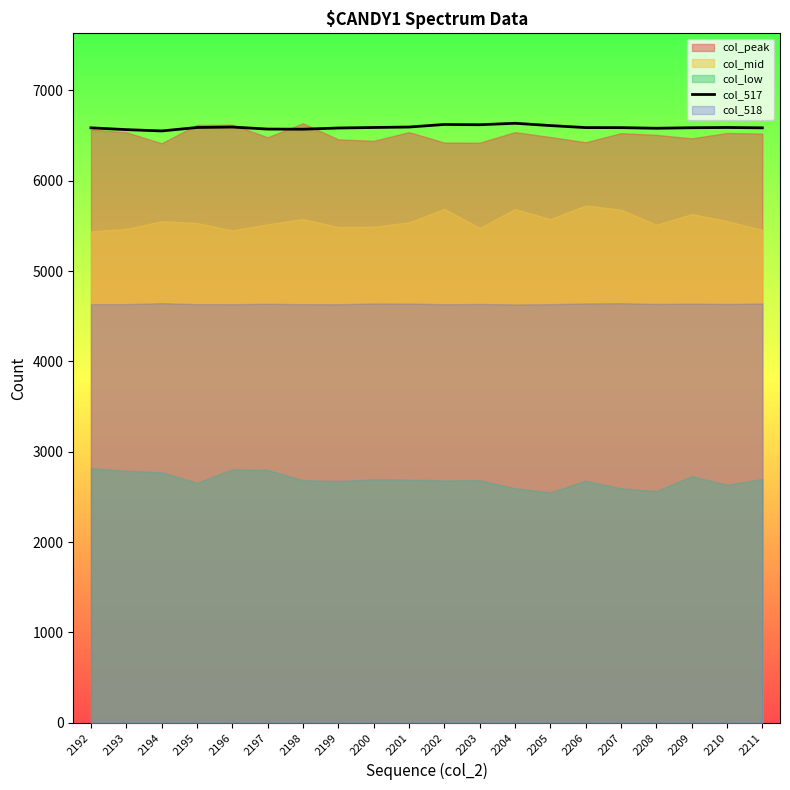

Is it true that col_517 equals 6593.3 at 2196?

True